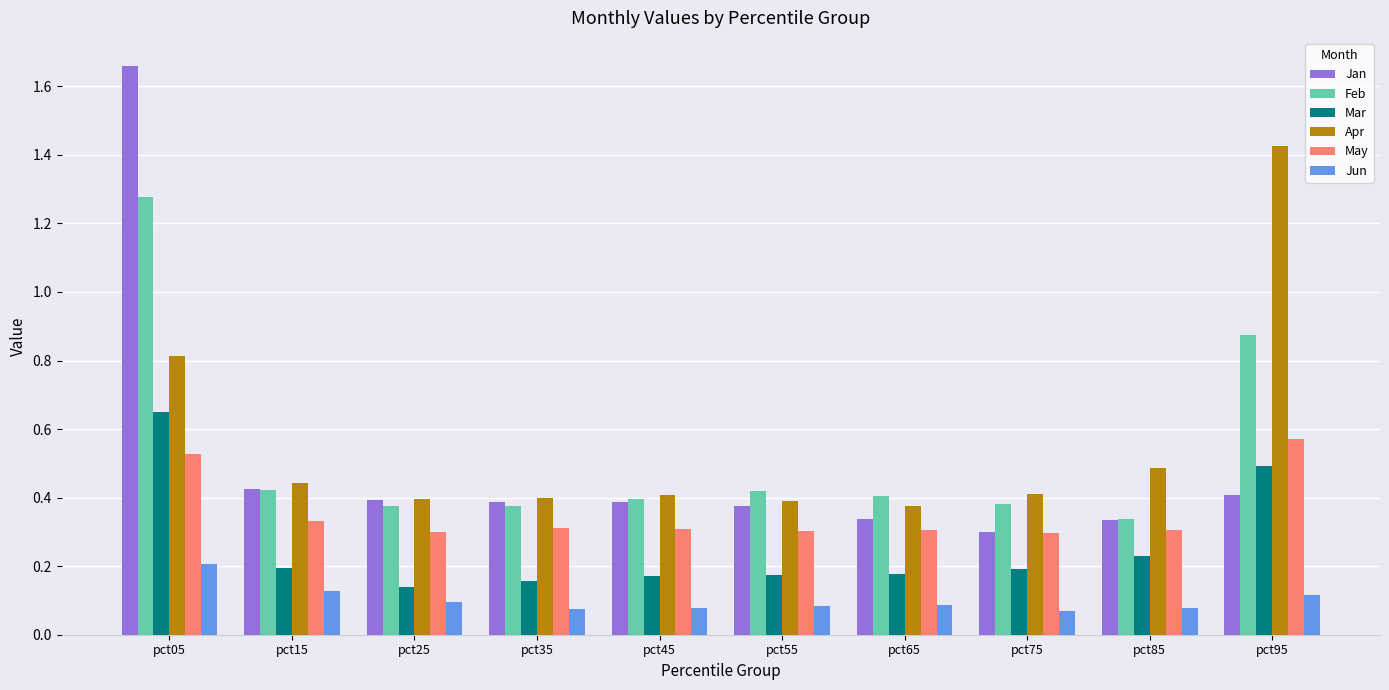

At how many categories does at least one series exceed 1?

2